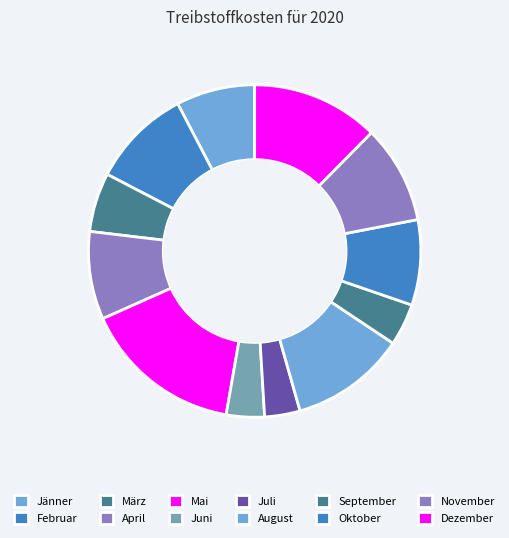

Combined, do März and August account for over 50%?

No